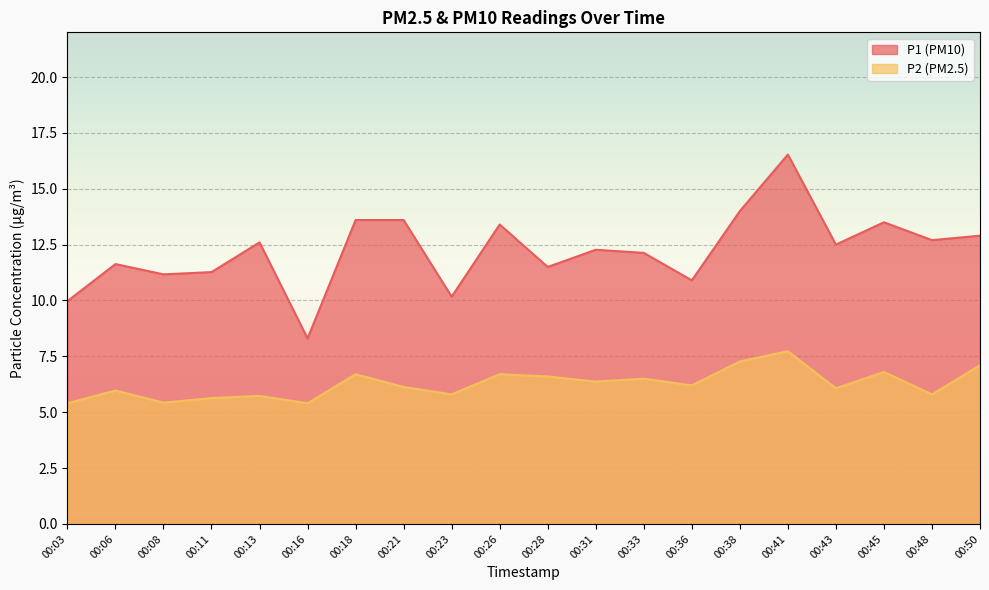

Is it true that P1 equals 16.5 at 00:41?

True